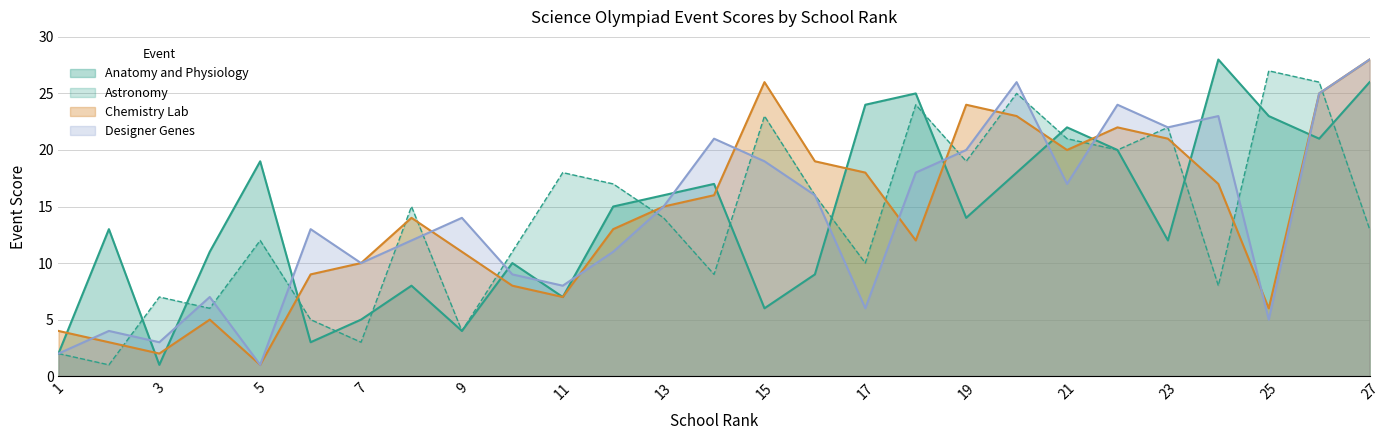

Which category has the lowest value in the Chemistry Lab series?

5